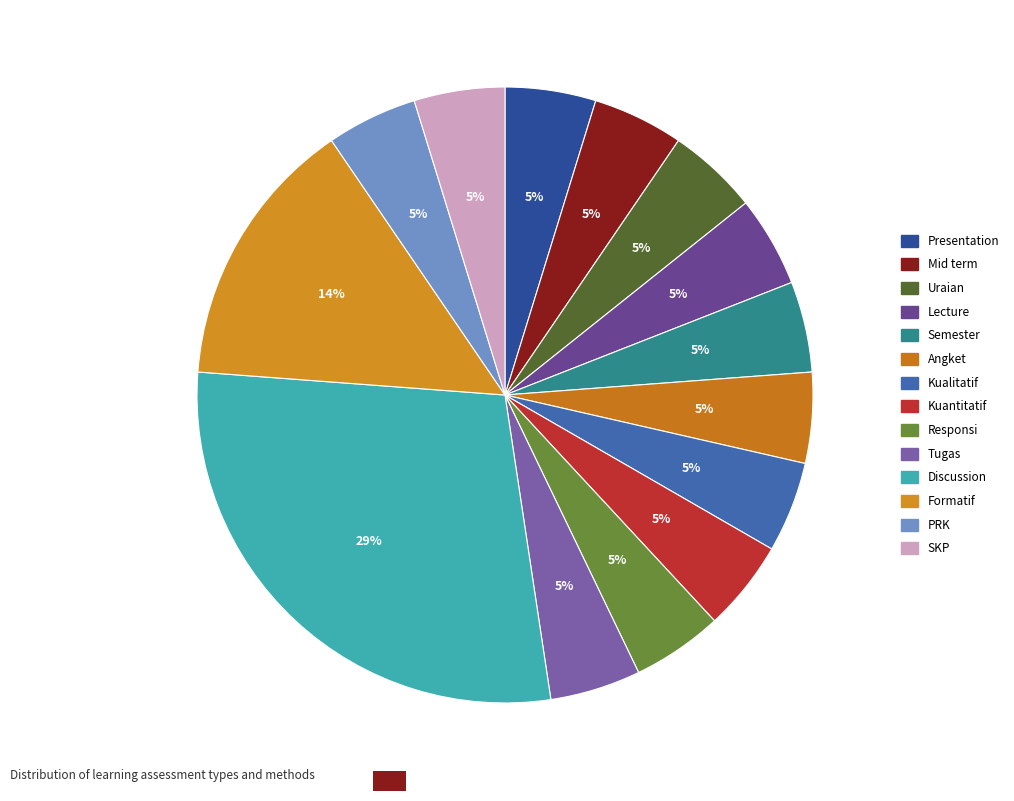

True or false: Responsi accounts for 5% of the total.

True